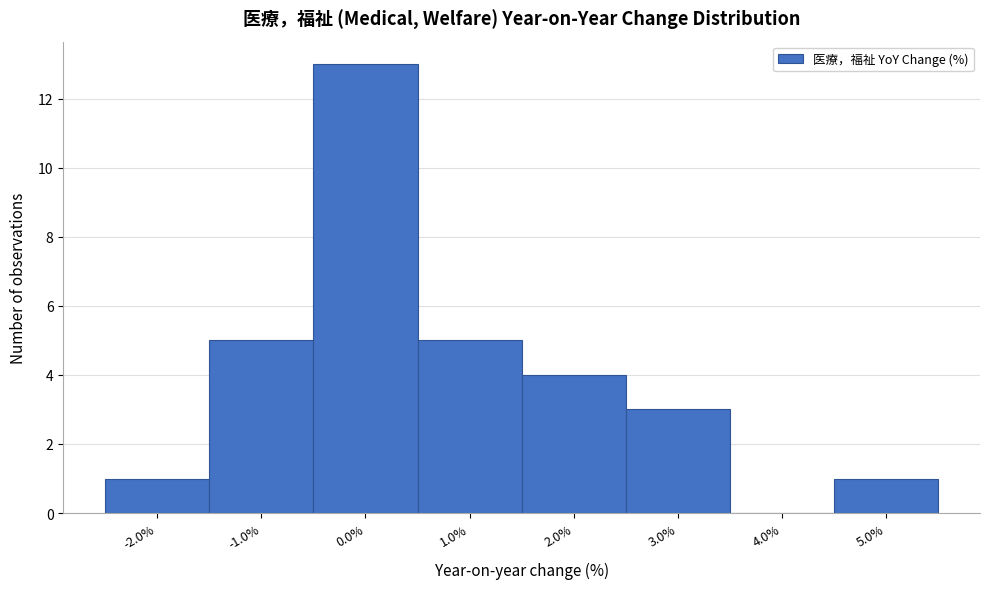

Reading left to right, extract all data points from this chart.

-2.0%=1	-1.0%=5	0.0%=13	1.0%=5	2.0%=4	3.0%=3	4.0%=0	5.0%=1